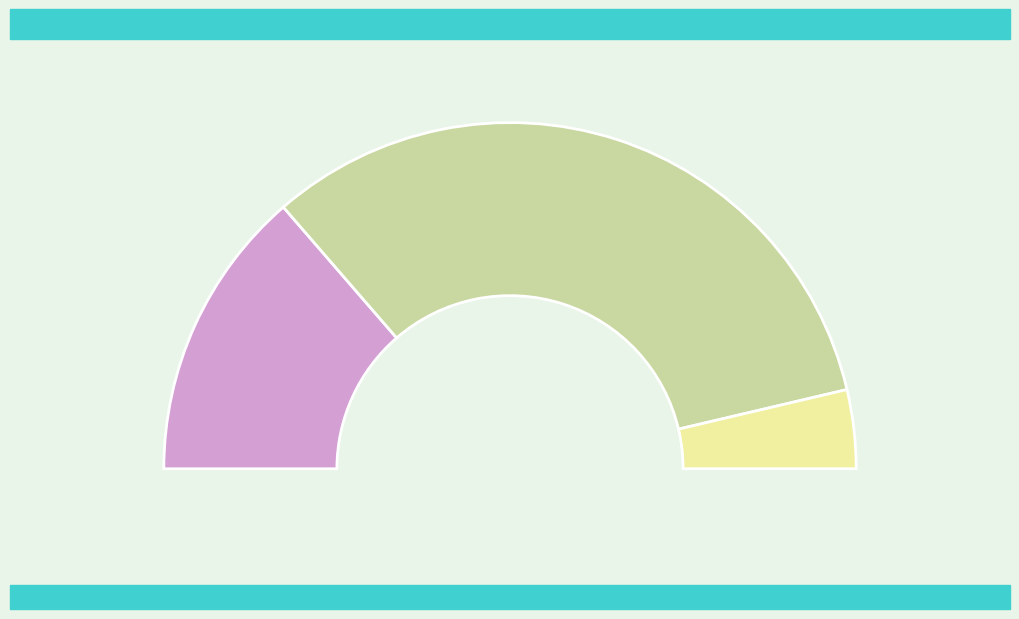

Approximately how many times larger is the value at Others compared to HKD?

0.1